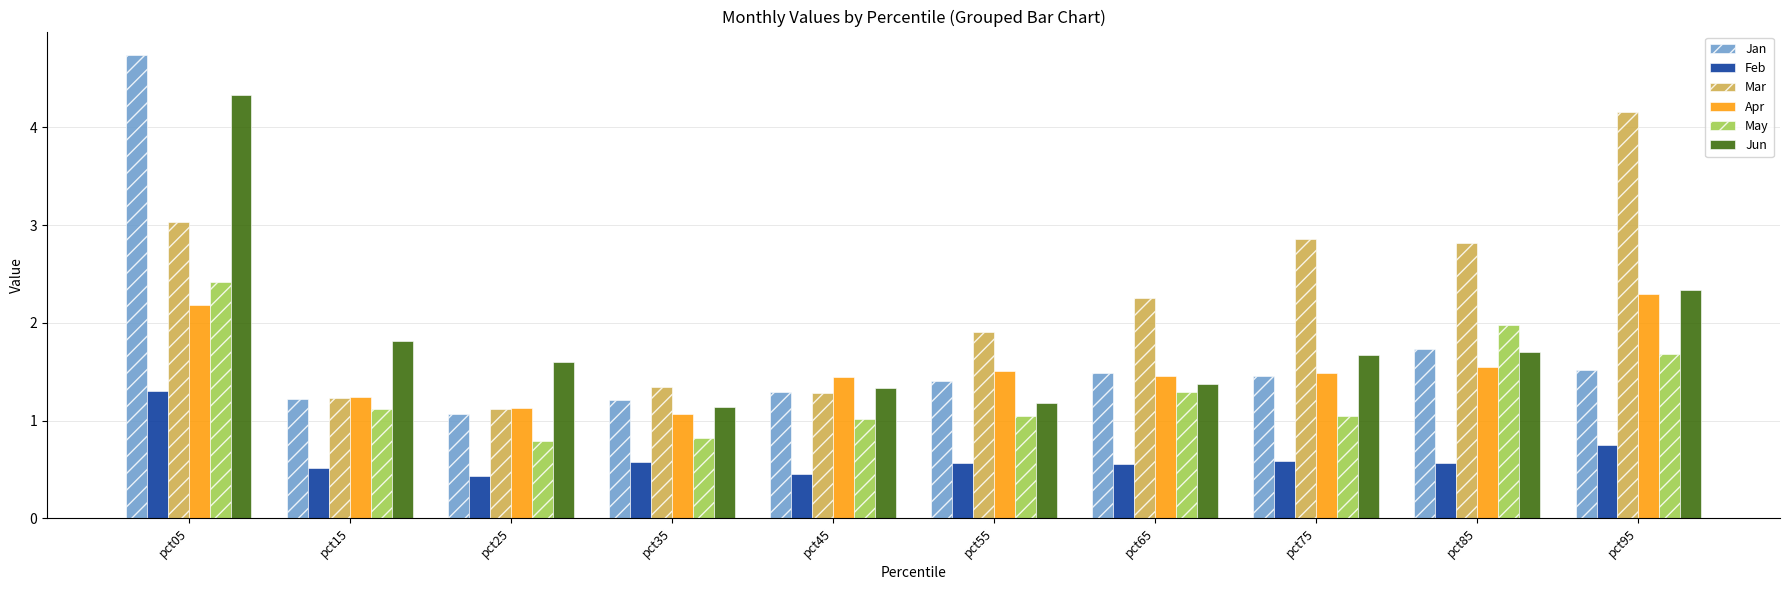

How many bars are there in each group?

6